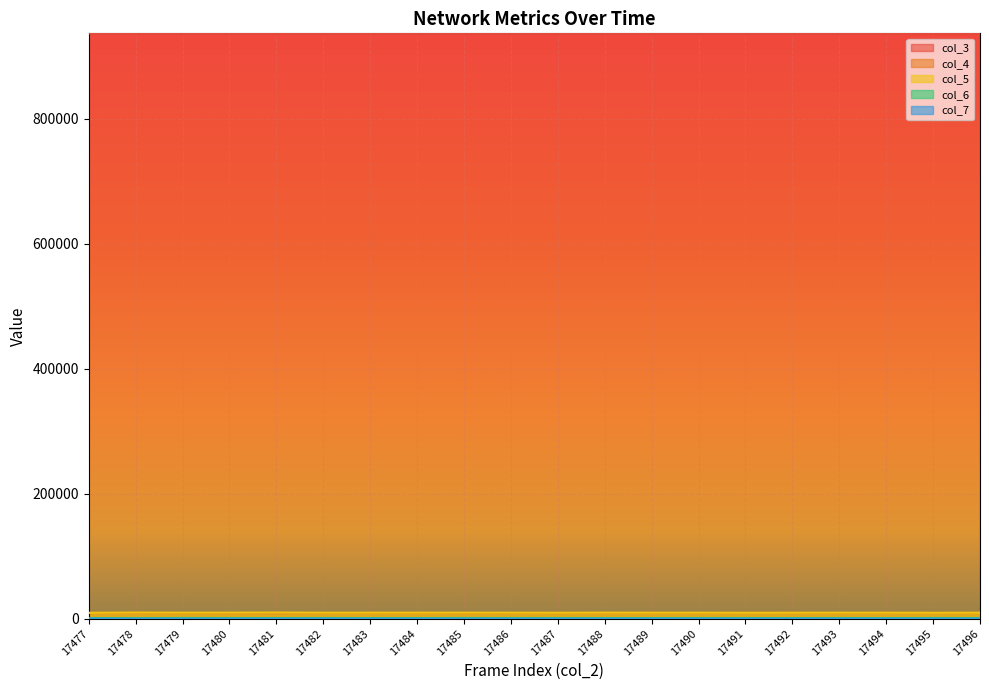

True or false: col_6 has a value of 1194 at 17482.

True